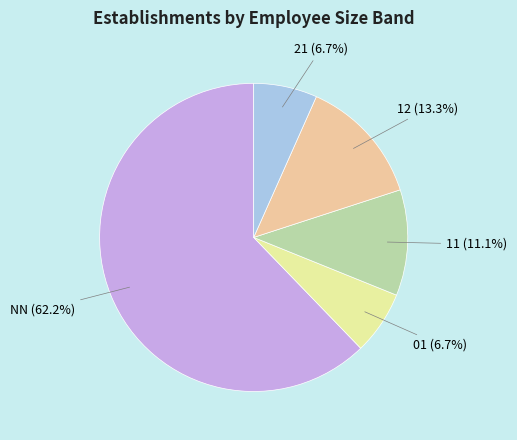

What is the largest slice in the pie chart?

NN